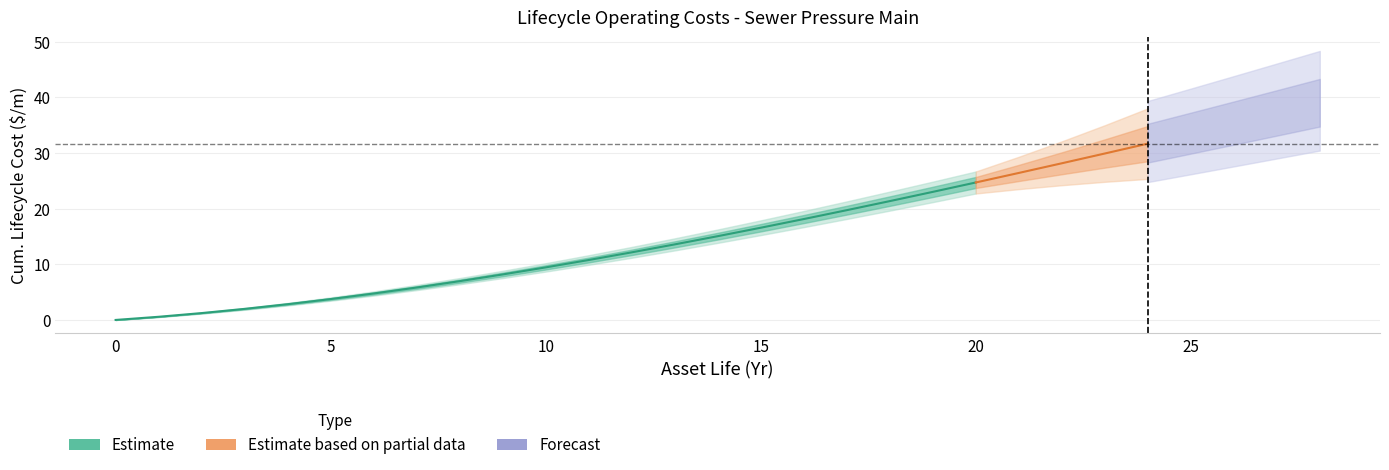

Approximately how many times larger is the value at 17 compared to 6?

4.1